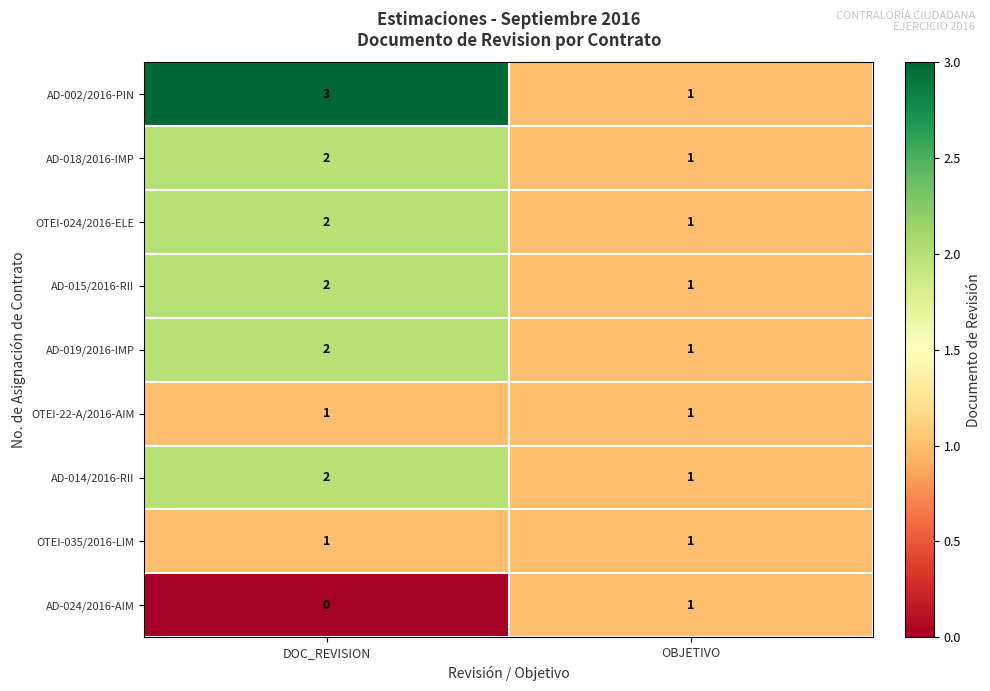

How many series are shown in this chart?

9